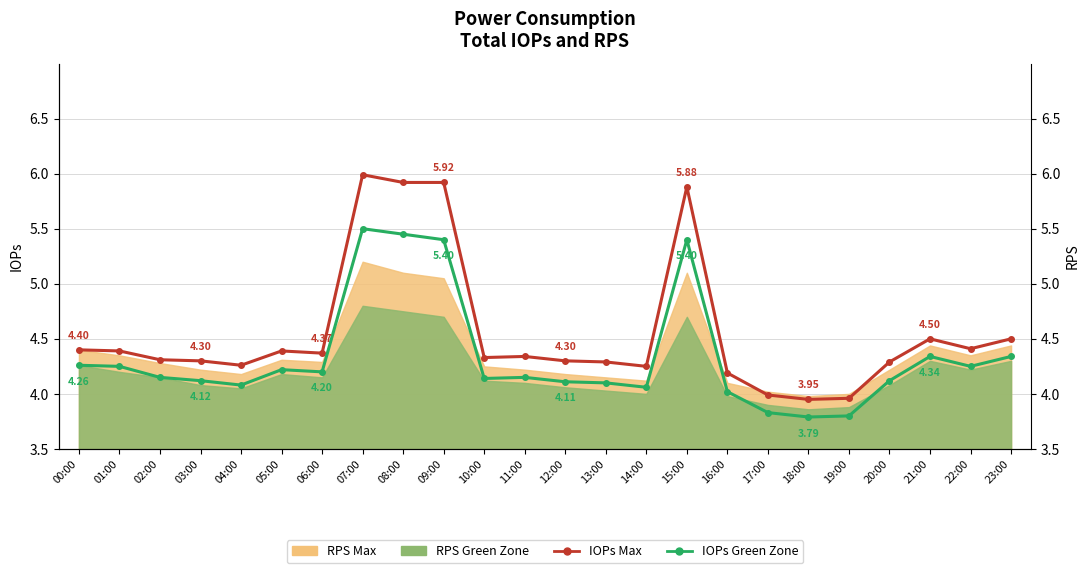

Between 04:00 and 23:00, which is larger?

23:00